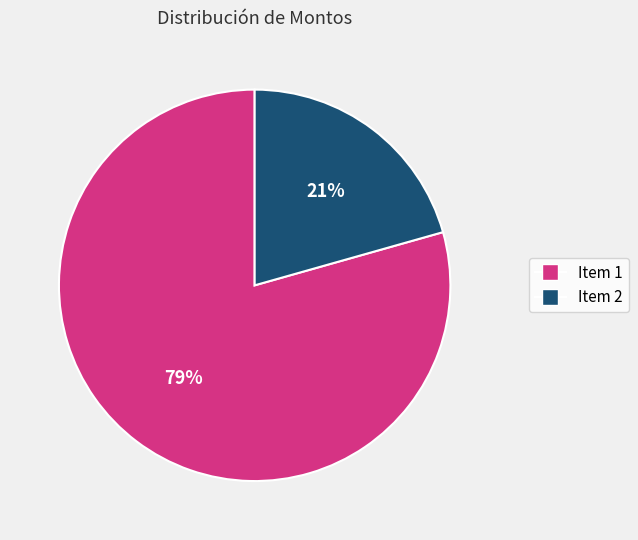

Is there a majority slice in this chart?

Yes